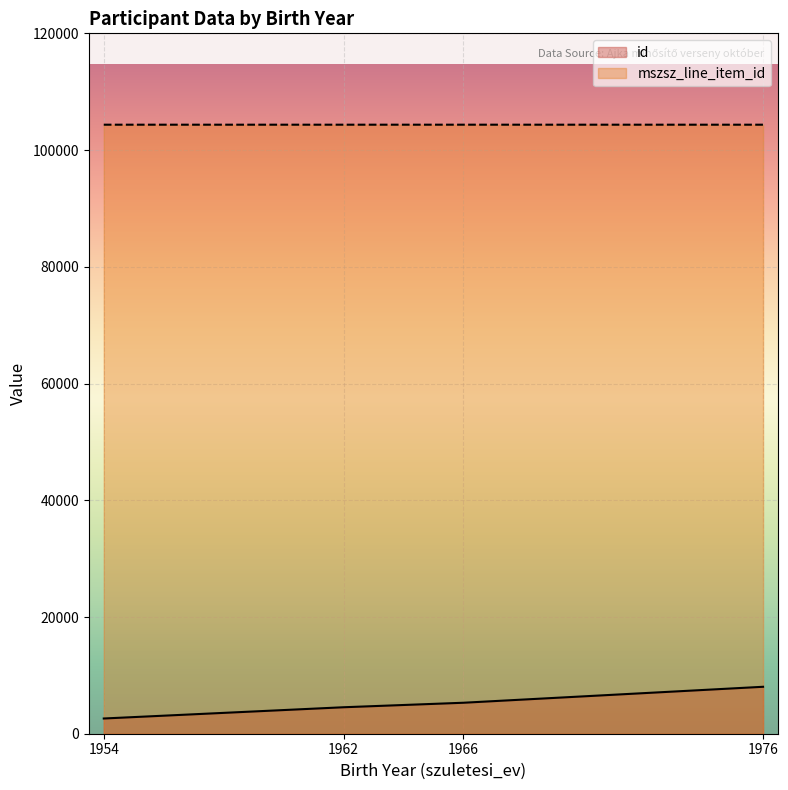

What is the highest value of the id series?

8044.0